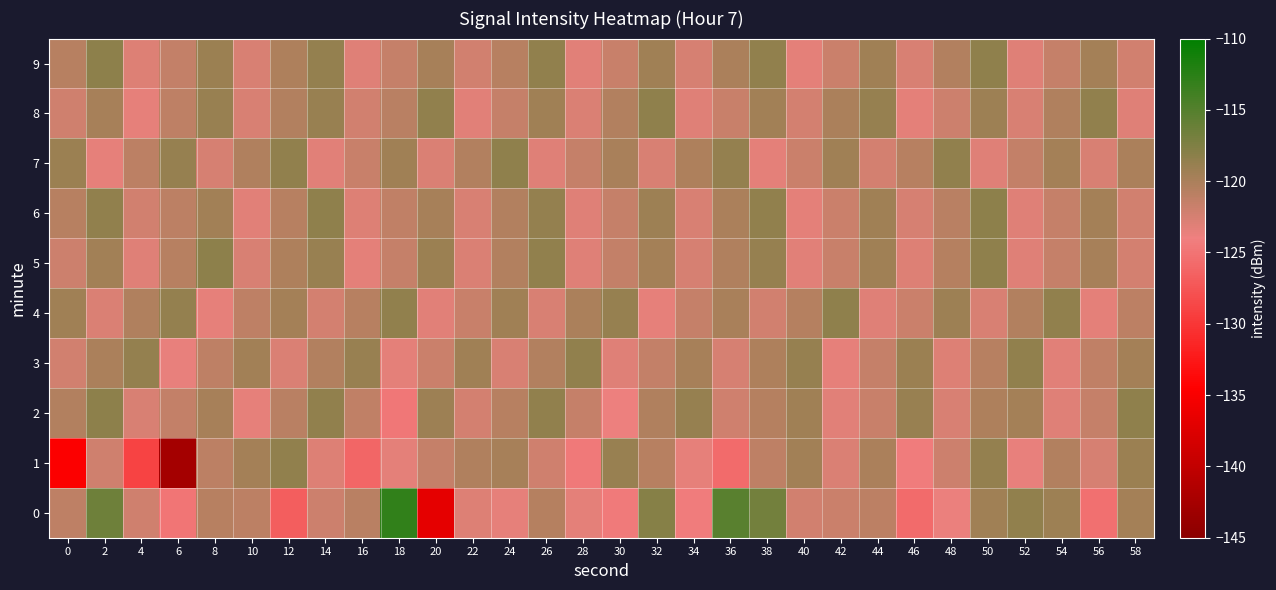

Which series has the largest total across all categories?

9